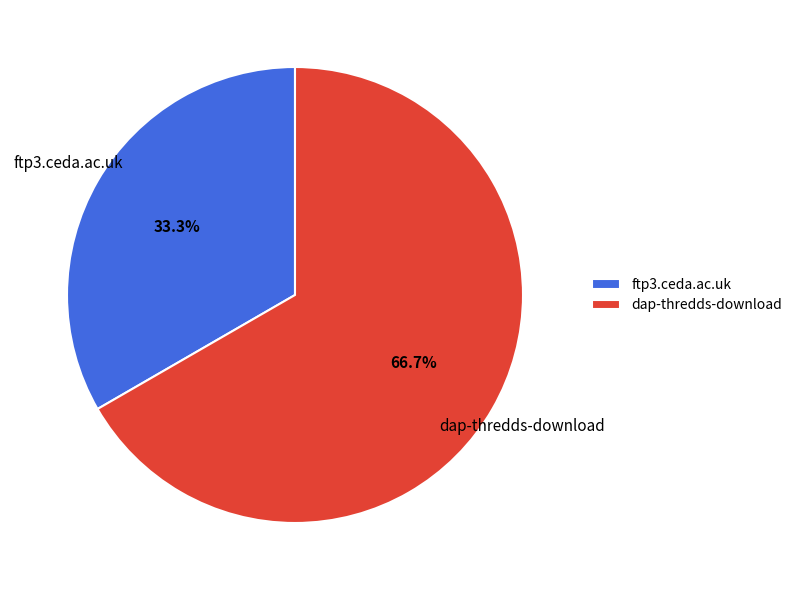

To the nearest percent, what portion does dap-thredds-download represent?

67%